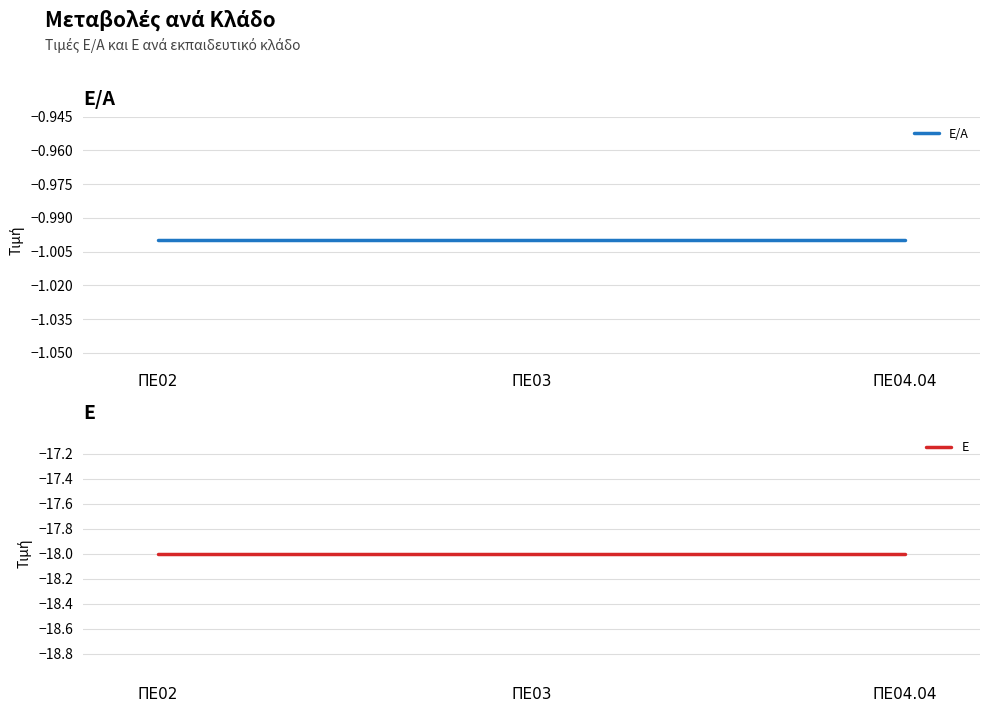

What position from the right is ΠΕ03?

2